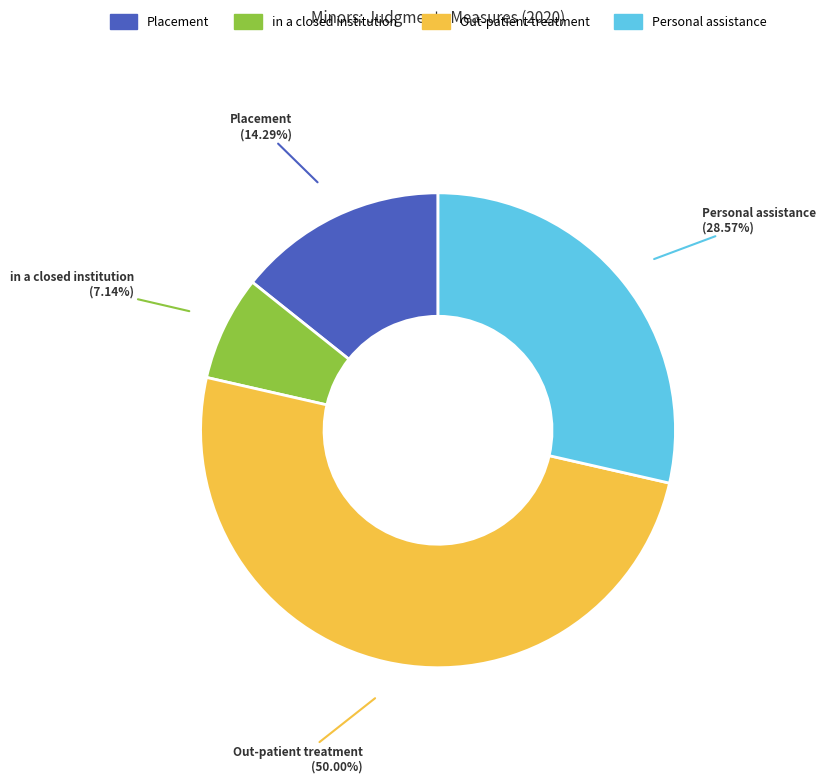

How many segments does this pie chart have?

4